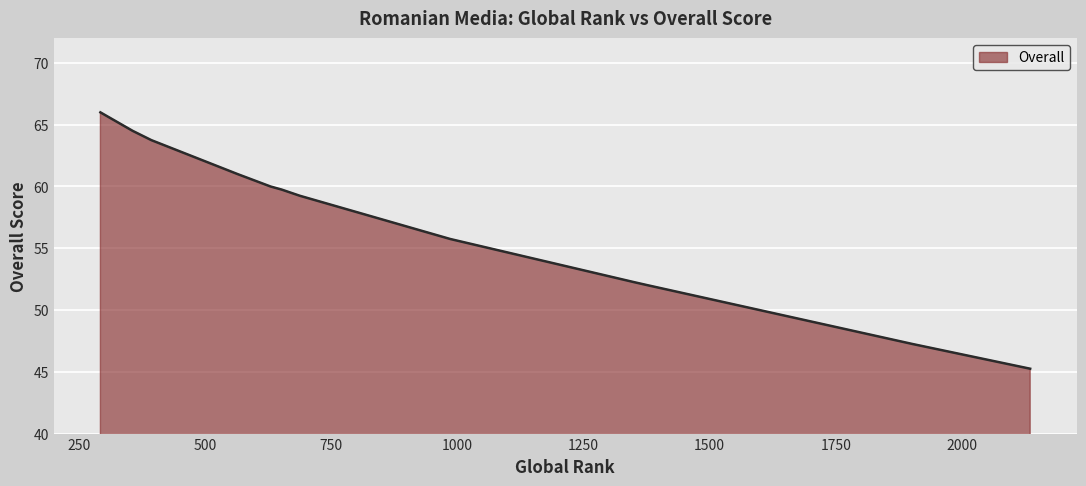

Is it true that the value at 630 is 60.0?

True